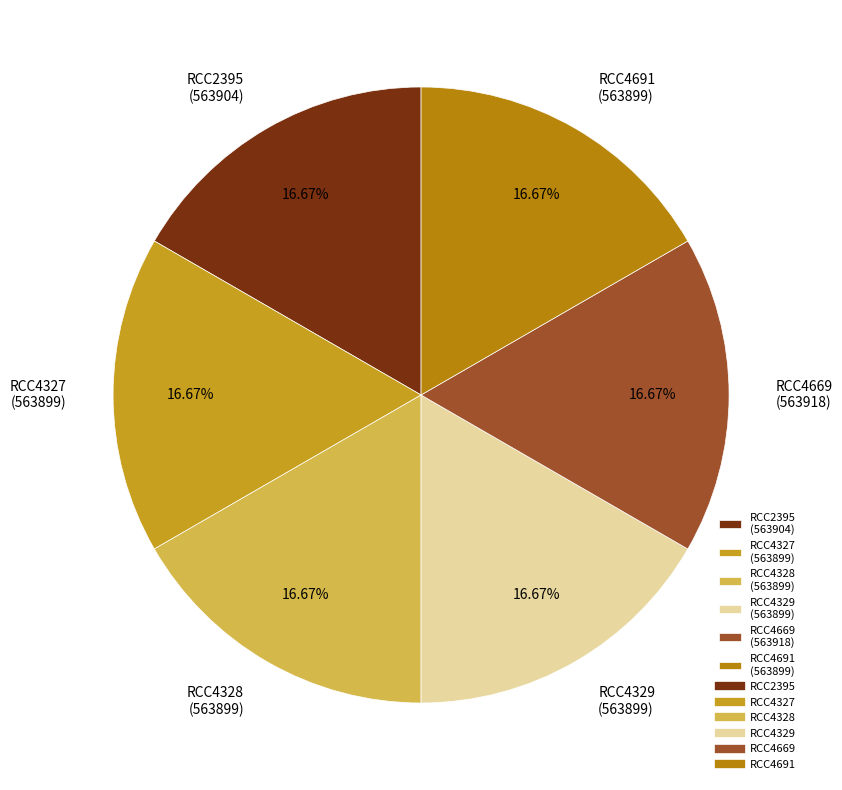

To the nearest percent, what portion does RCC4328 represent?

17%